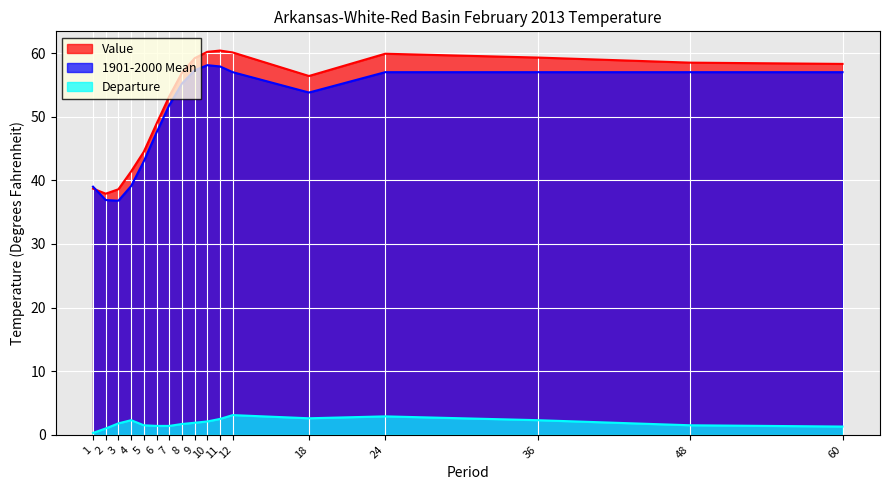

At which label does 1901-2000 Mean first exceed 55?

8